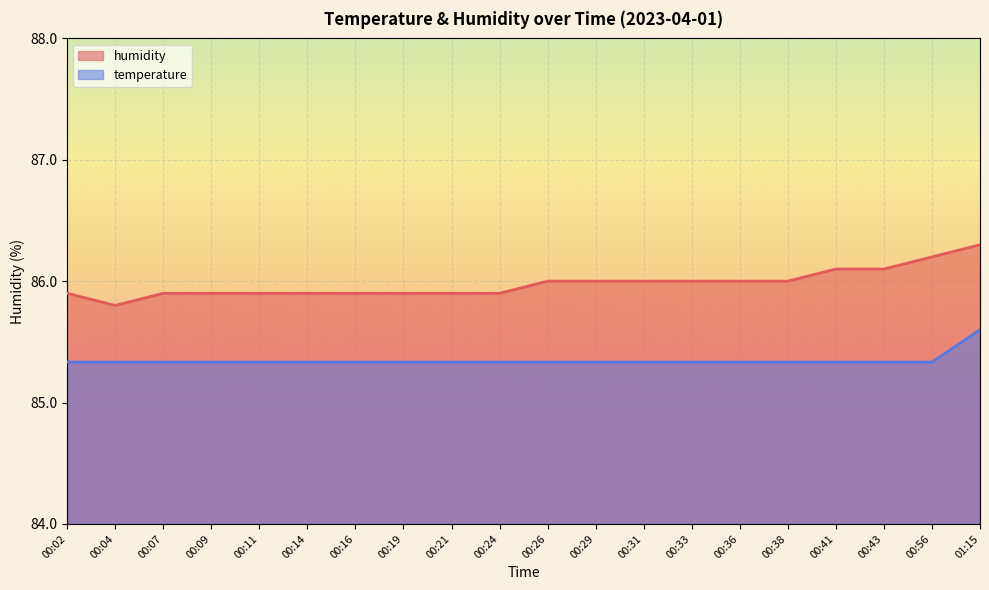

What is the total value across all series at 00:36?

171.3